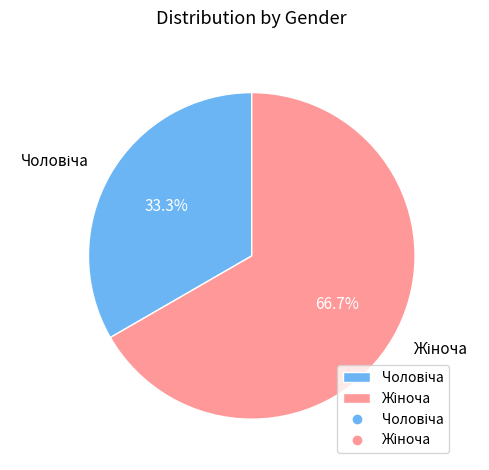

To the nearest percent, what is the difference between the Чоловіча and Жіноча slice percentages?

33%